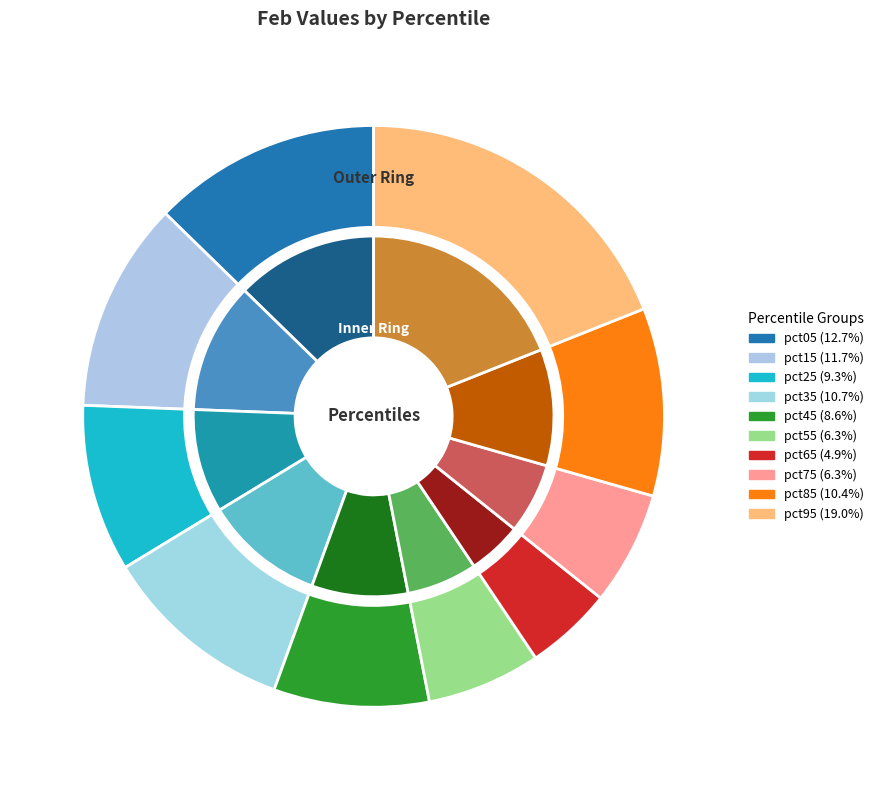

How many slices are in this pie chart?

10